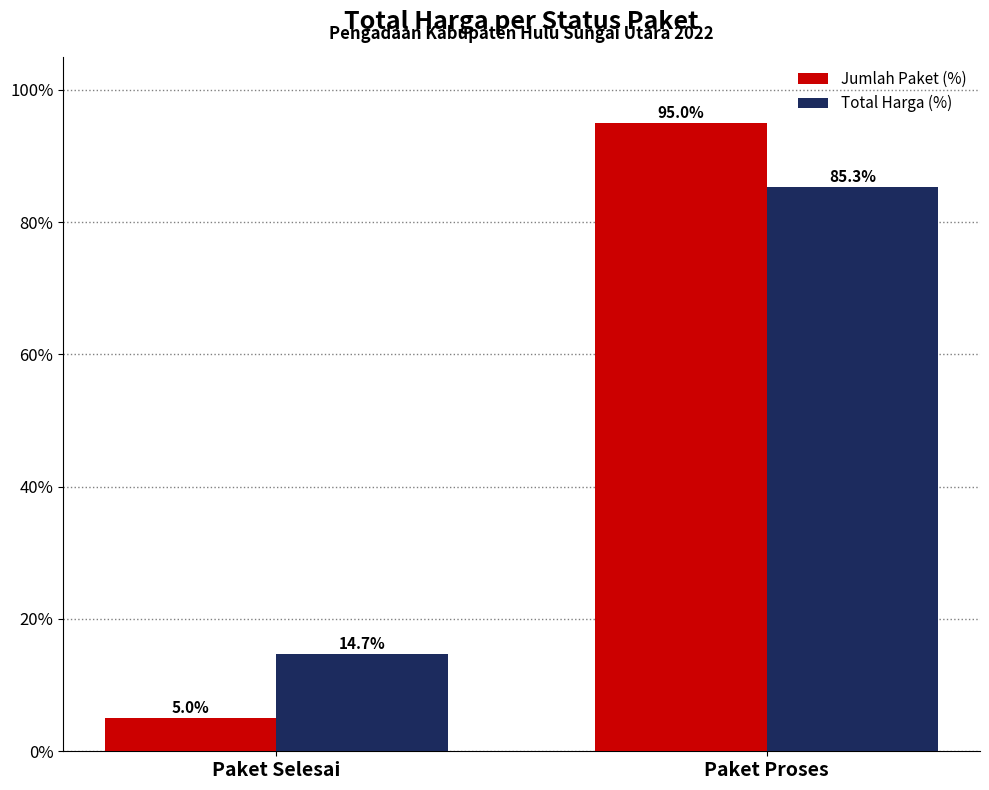

What is the total value across all series at Paket Proses?

180.3